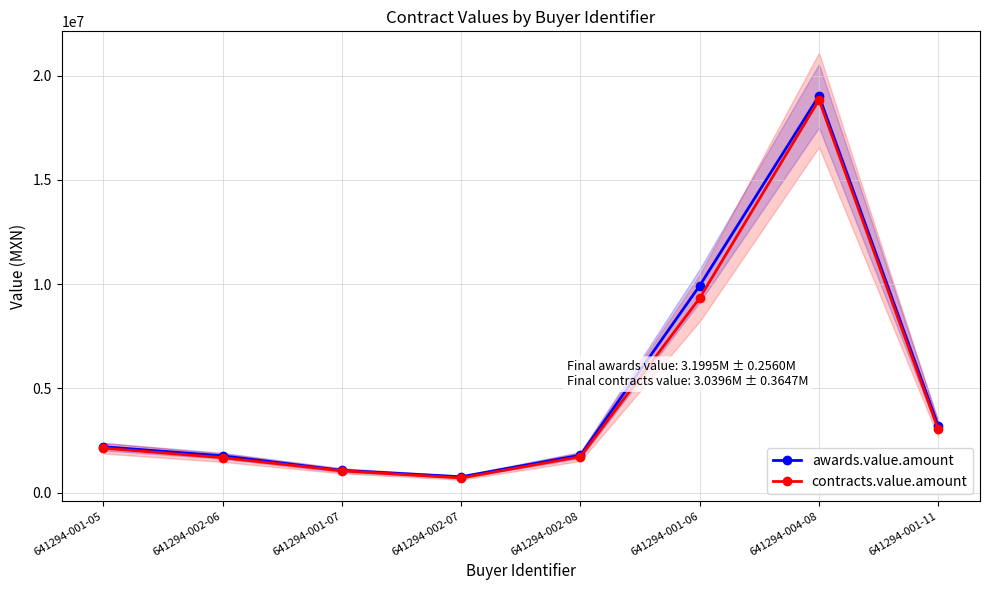

What are all the series names shown in the legend?

awards.value.amount, contracts.value.amount